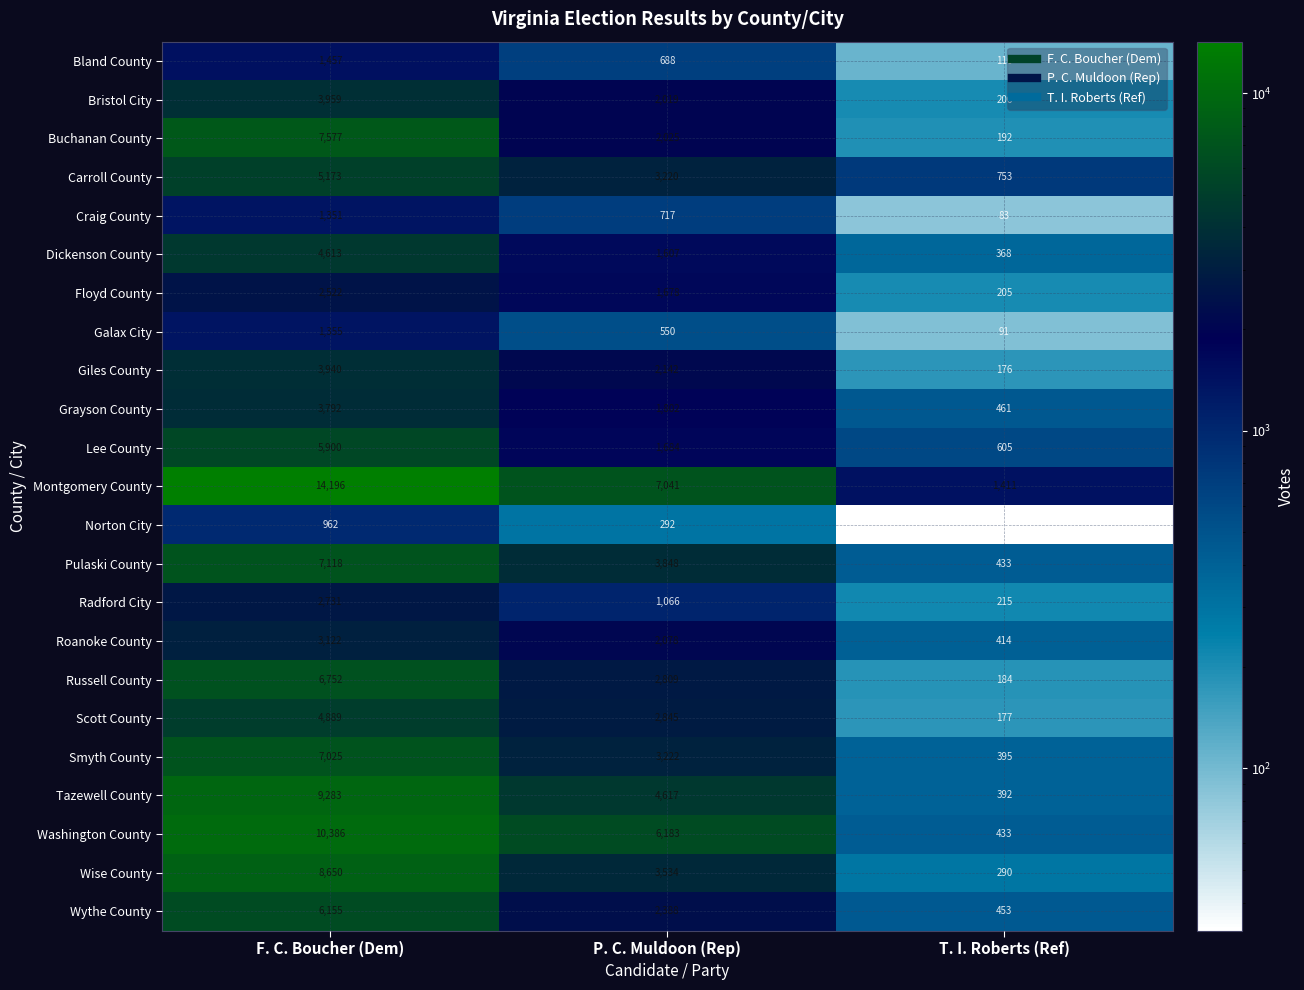

True or false: Wise County has a value of 12131 at F. C. Boucher (Dem).

False